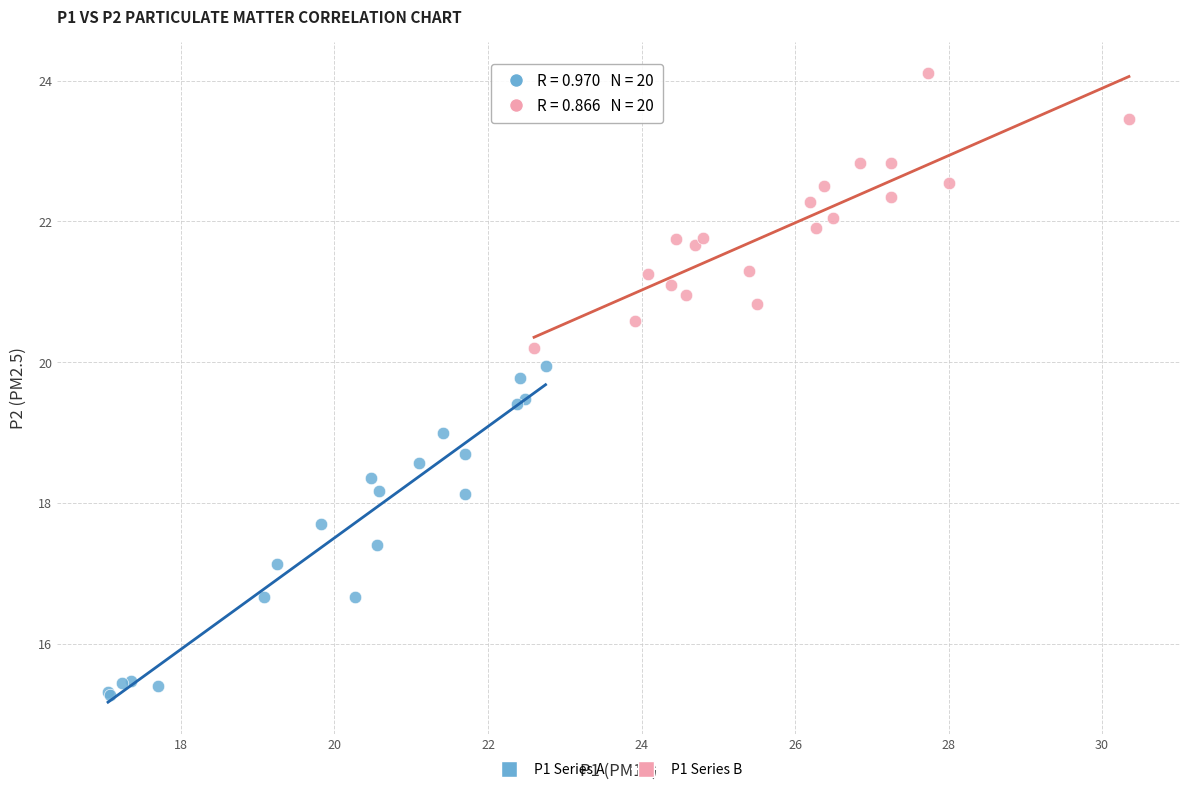

Which series contains the lowest Y value?

P1 Series A